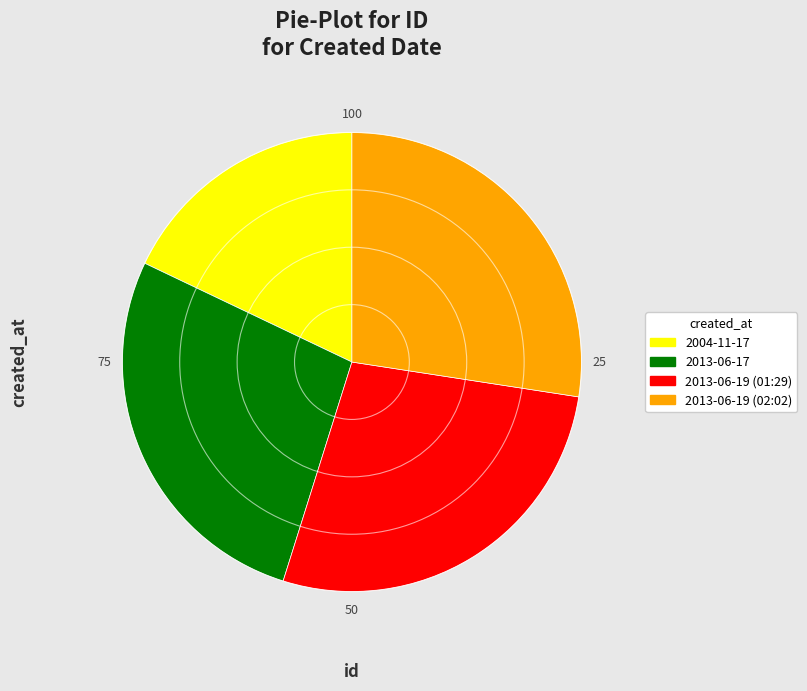

Is there any slice that represents more than half of the pie?

No